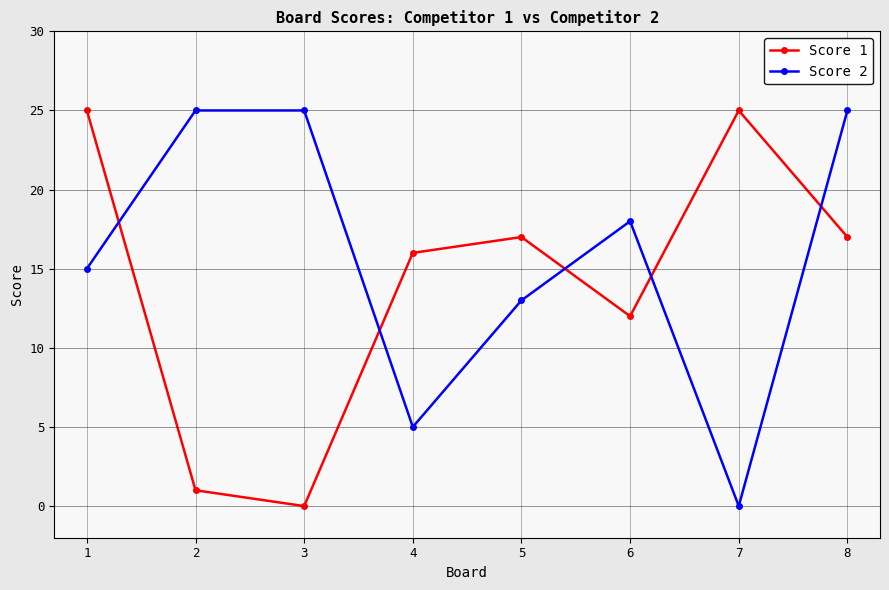

What is the greatest value displayed?

25